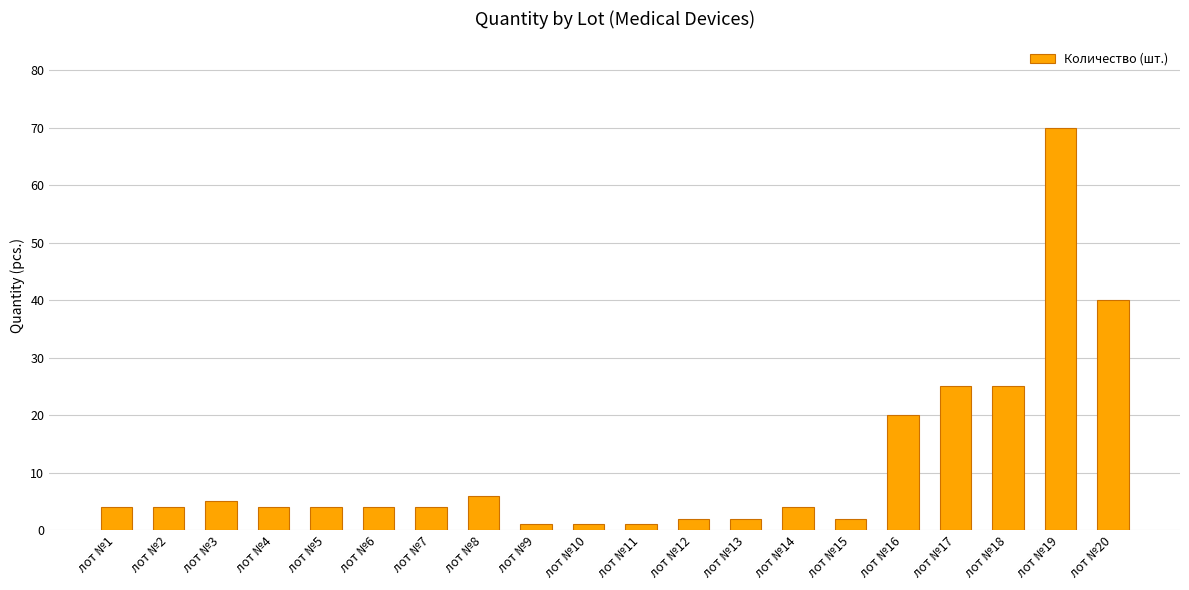

Does the chart contain stacked bars?

No